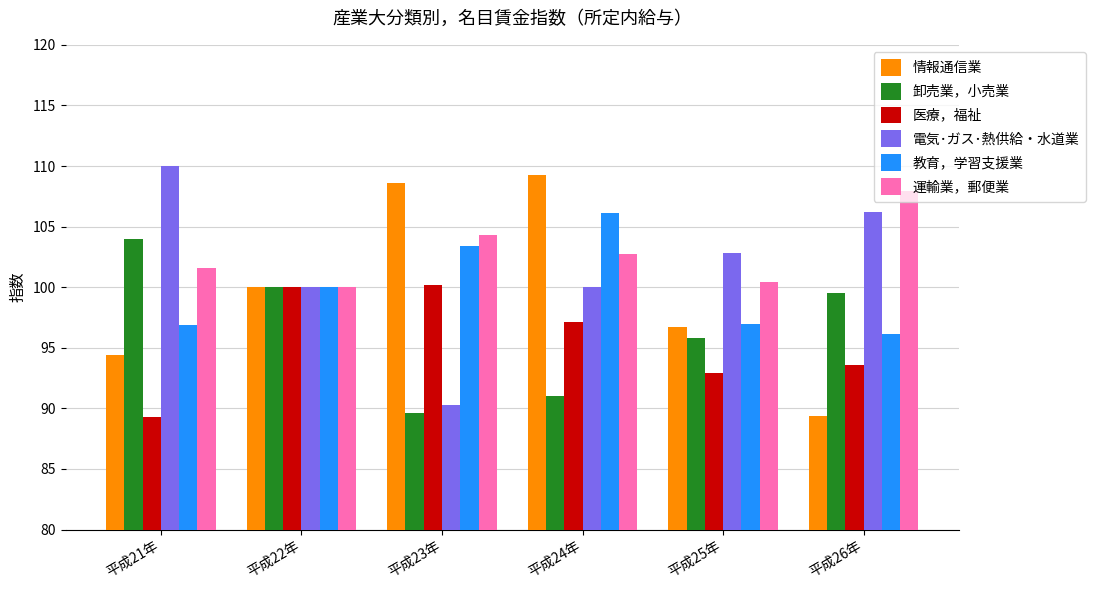

What is the difference between the highest and lowest values at 平成25年?

9.9